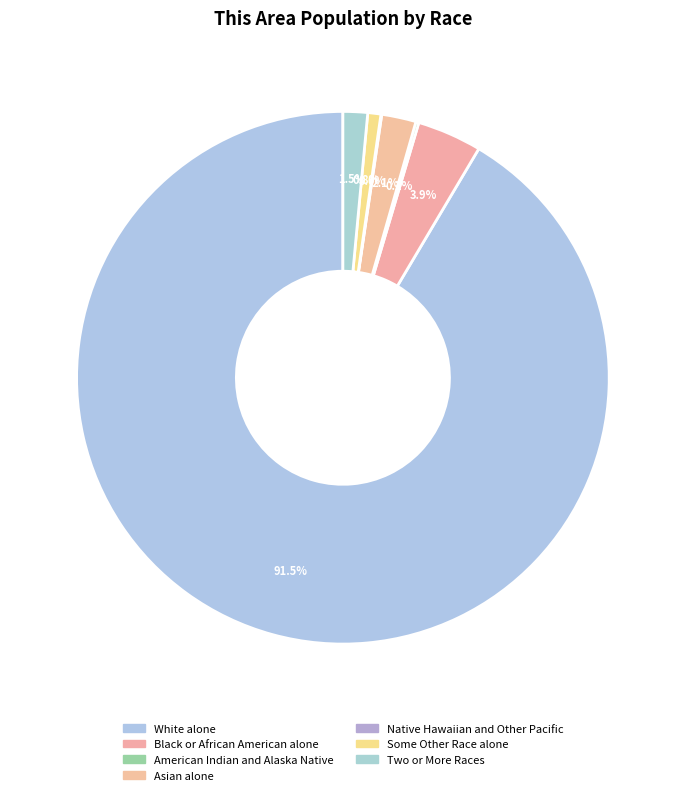

What is the smallest slice in the pie chart?

Native Hawaiian and Other Pacific